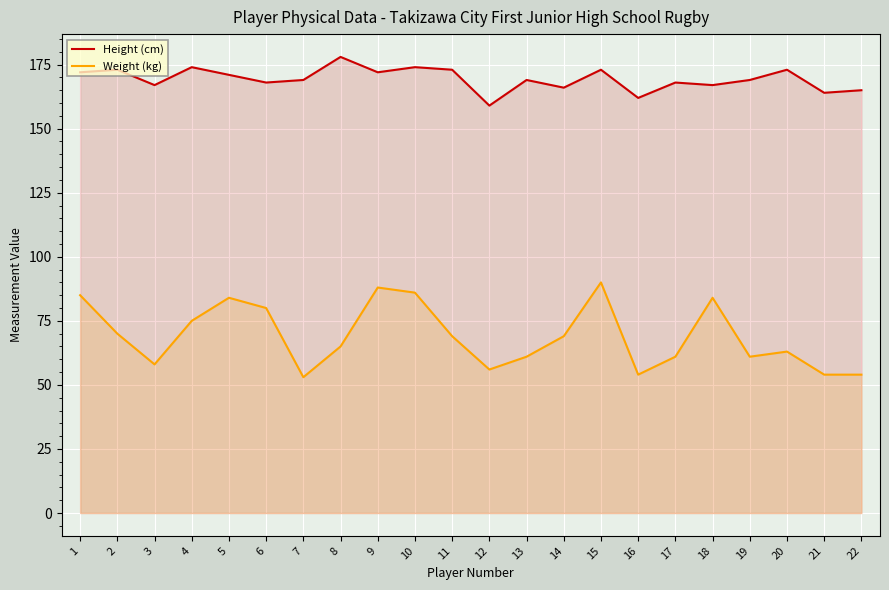

True or false: Weight (kg) and Height (cm) cross at least once.

False